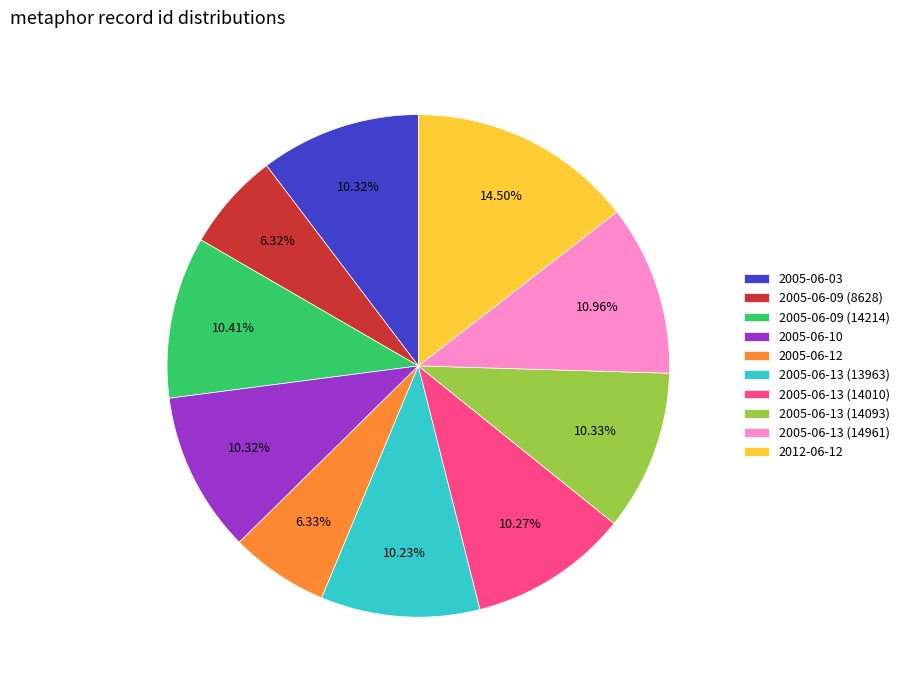

Does 2005-06-13 (14961) account for over 50% of the chart?

No